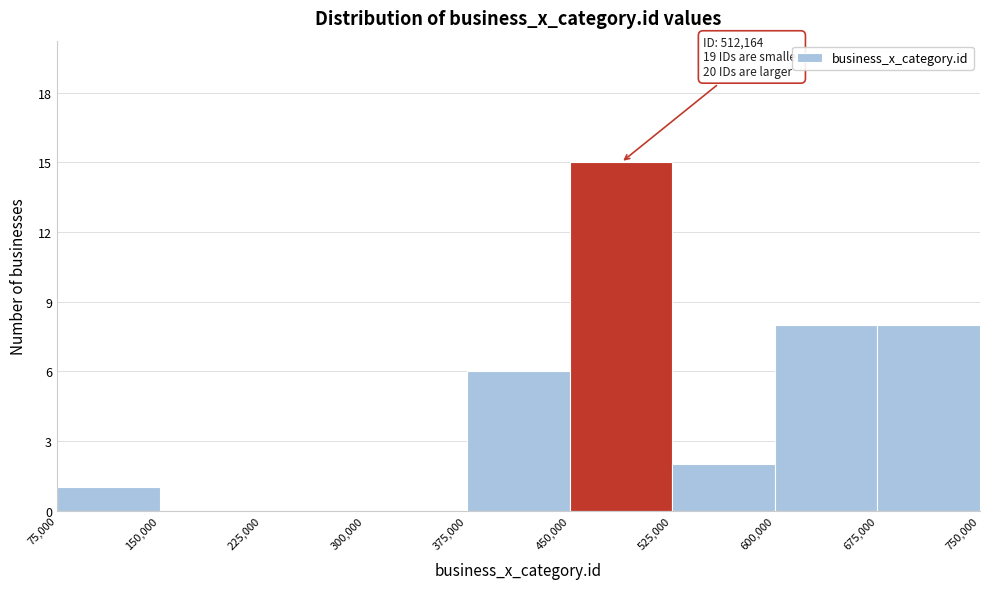

Over which range of the x-axis is the bar tallest?

450,000 to 525,000